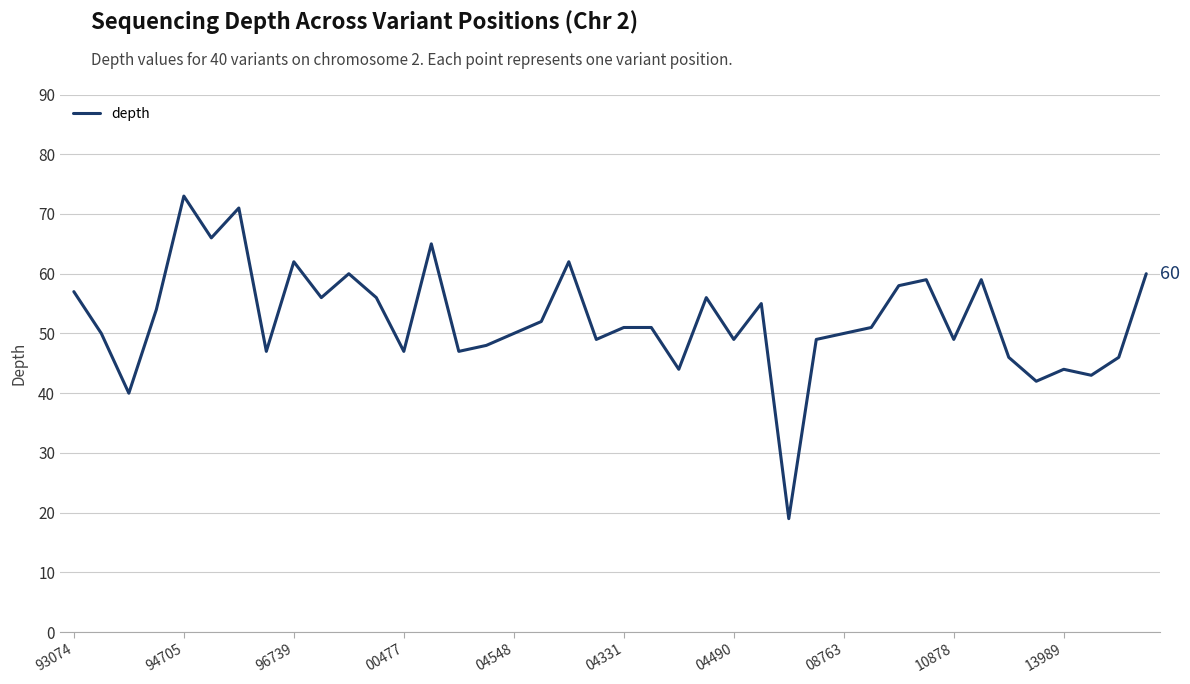

What is the difference between the maximum and minimum values?

54